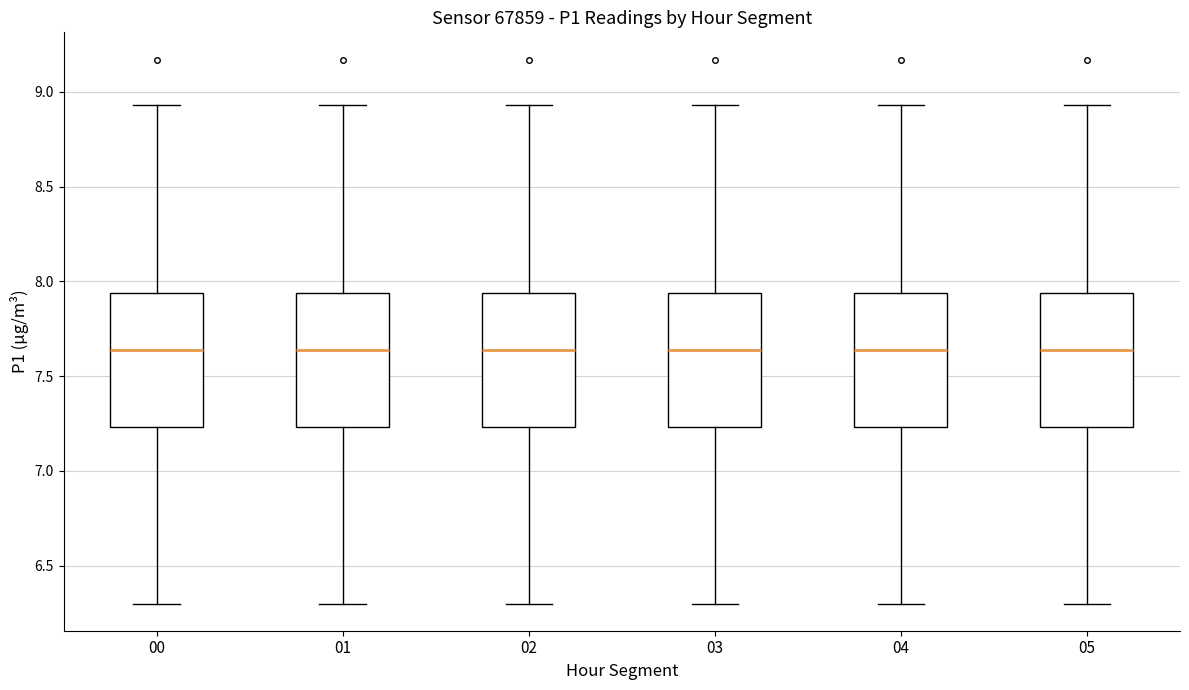

Where does the lower whisker of the box at x = 05 end on the y-axis? The values are not printed on the chart, so give them approximately, as read against the axis.

6.30